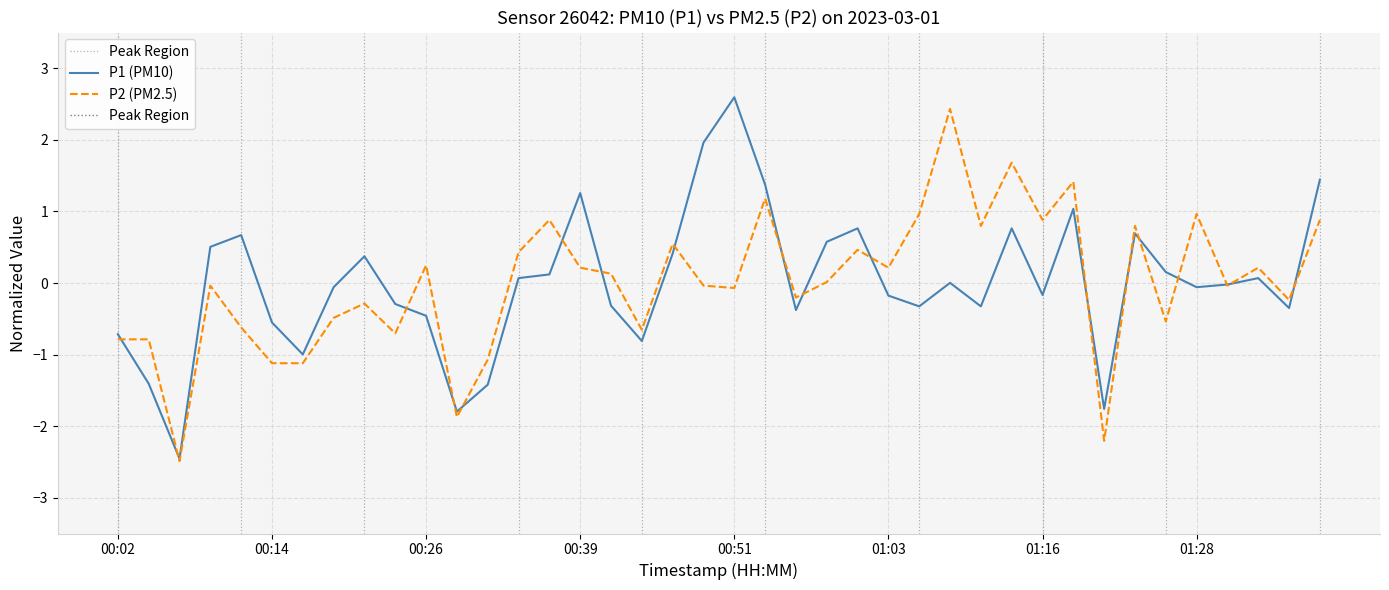

Where is P2 nearest to the value 0?

00:58